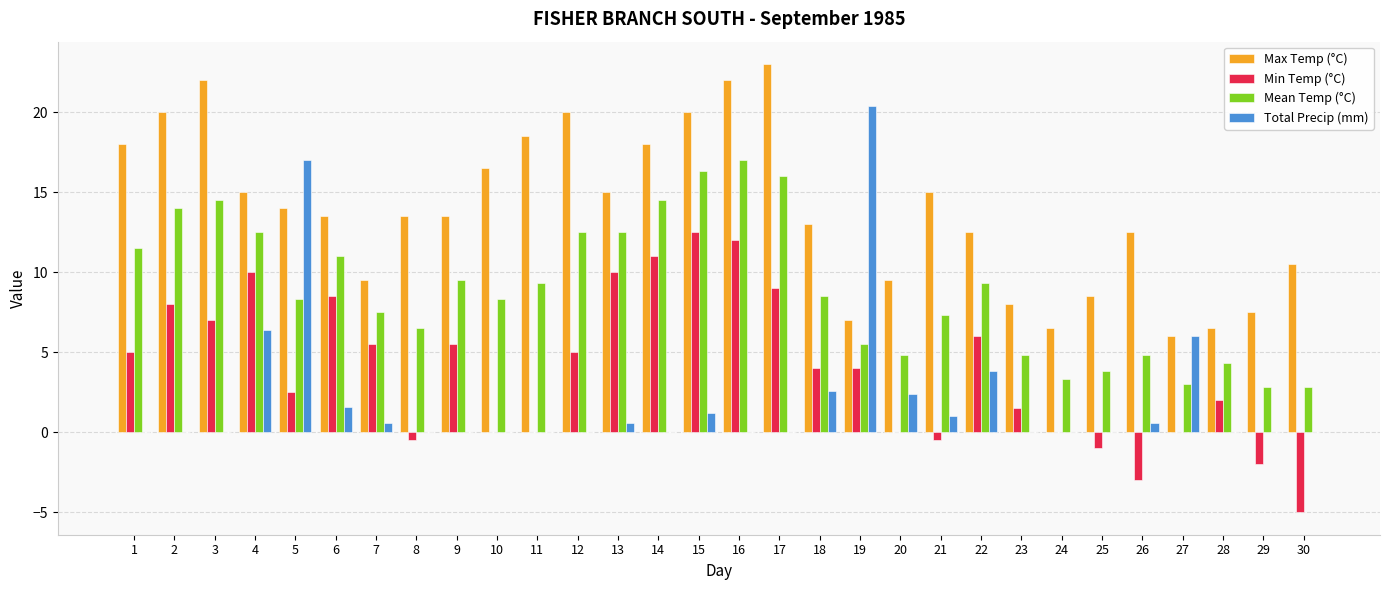

At which category is the sum across all series the highest?

16